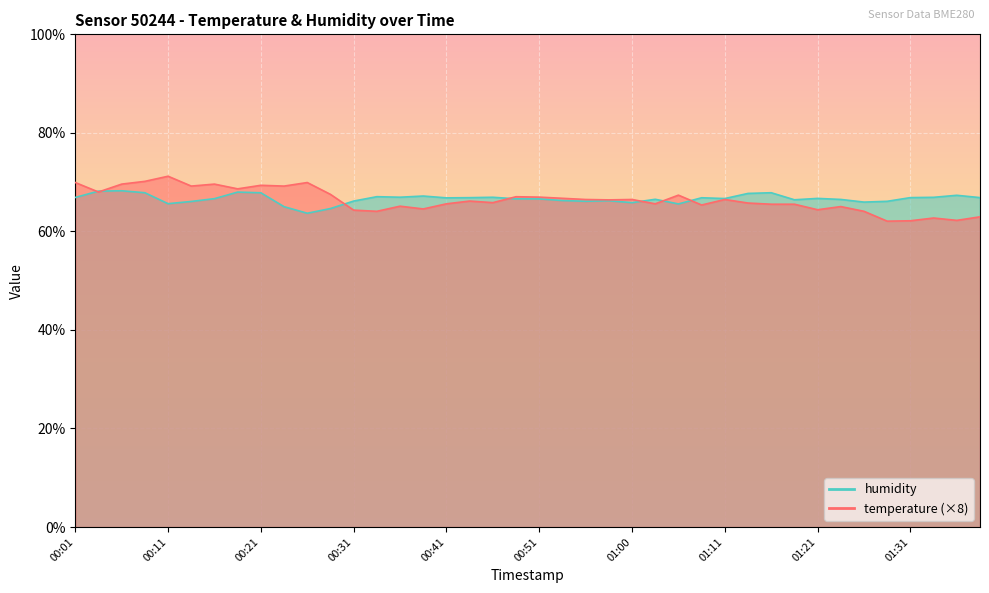

How many interior local peaks does the temperature series have?

12